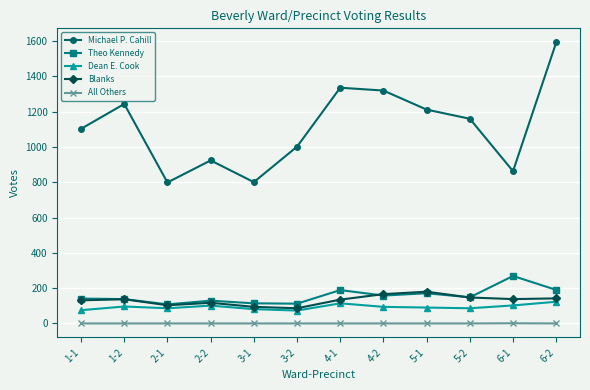

At how many categories does at least one series exceed 459?

12